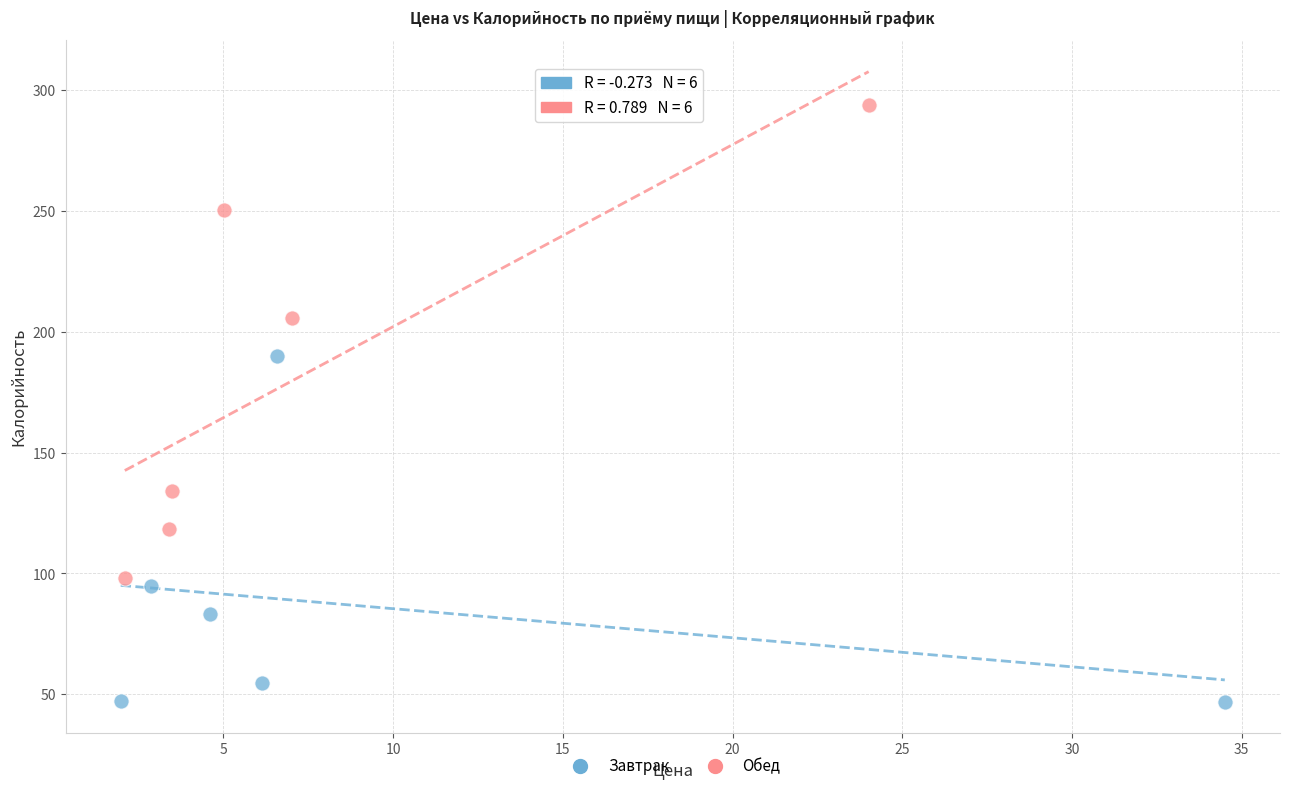

Which series reaches the maximum Y coordinate?

Обед